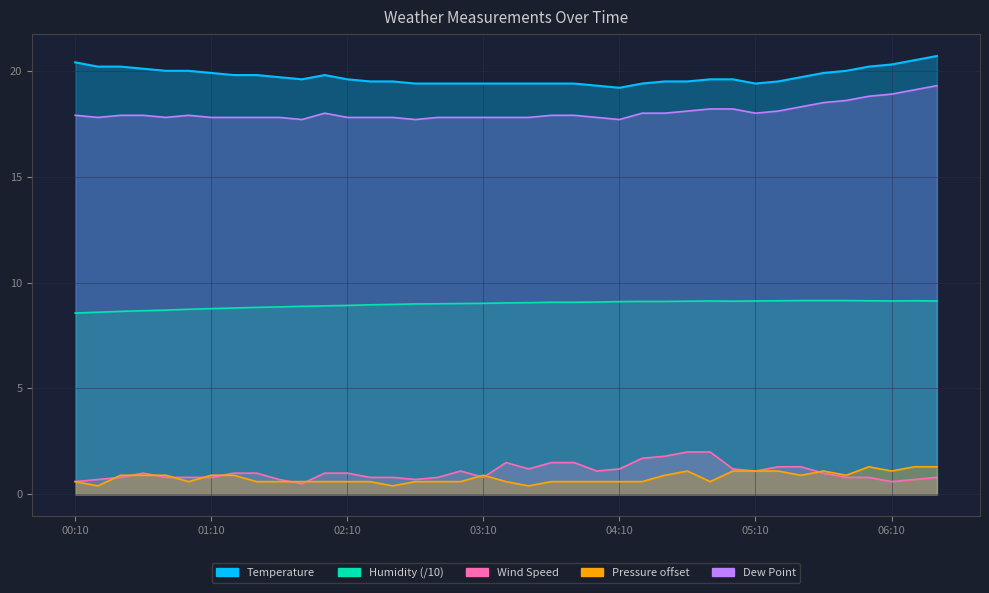

The Pressure series shows 0.2 at 03:40. True or false?

False